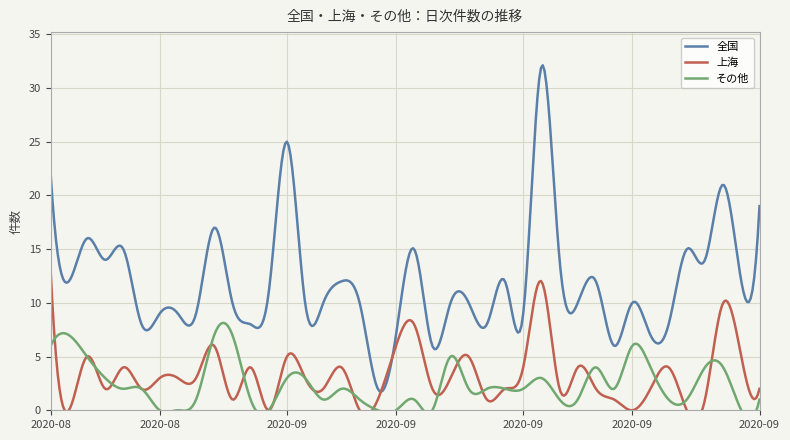

What is the difference between the highest and lowest values at 44085?

6